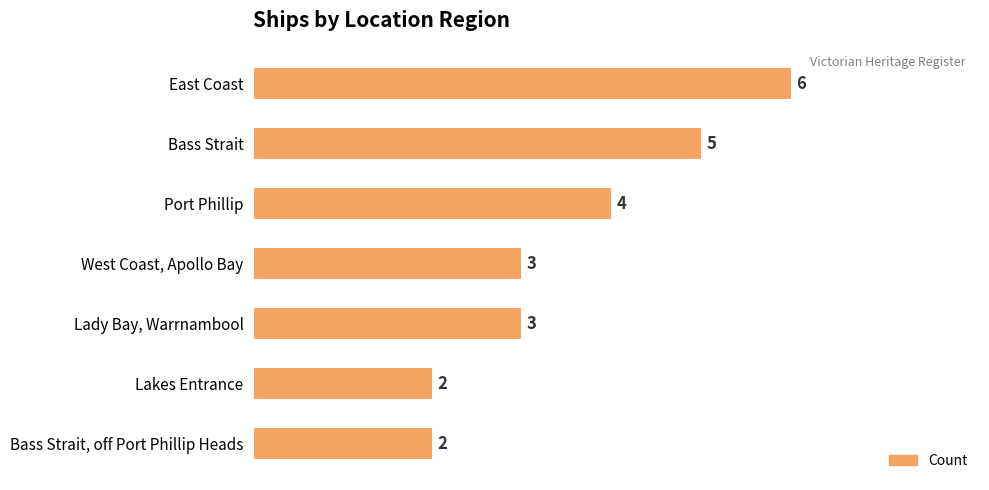

How many bars are there in total?

7